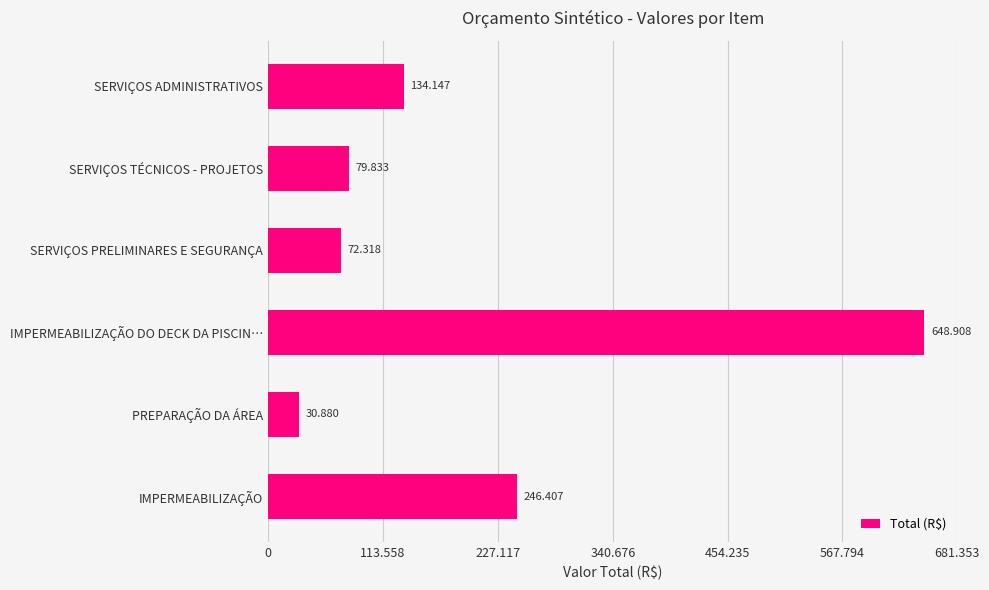

Are the bars horizontal?

Yes